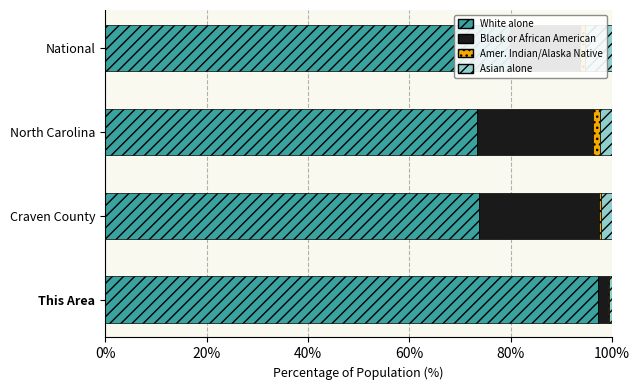

How many data points does each series have?

4